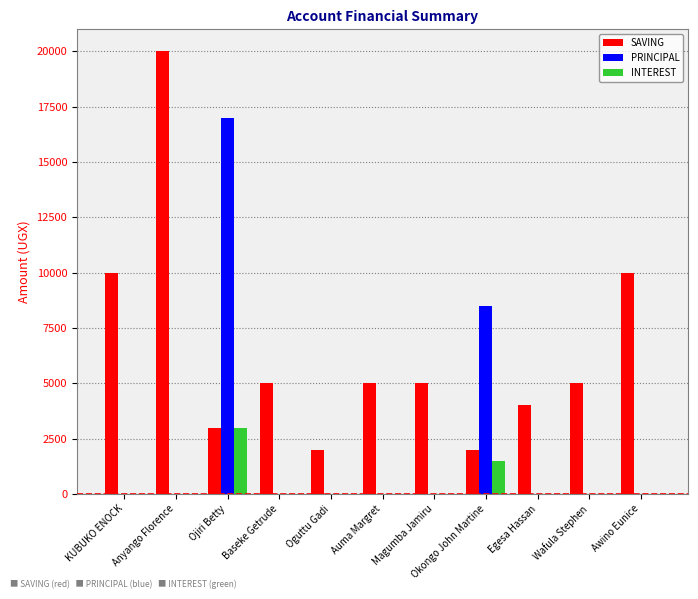

Which series changed the most between Baseke Getrude and Awino Eunice?

SAVING